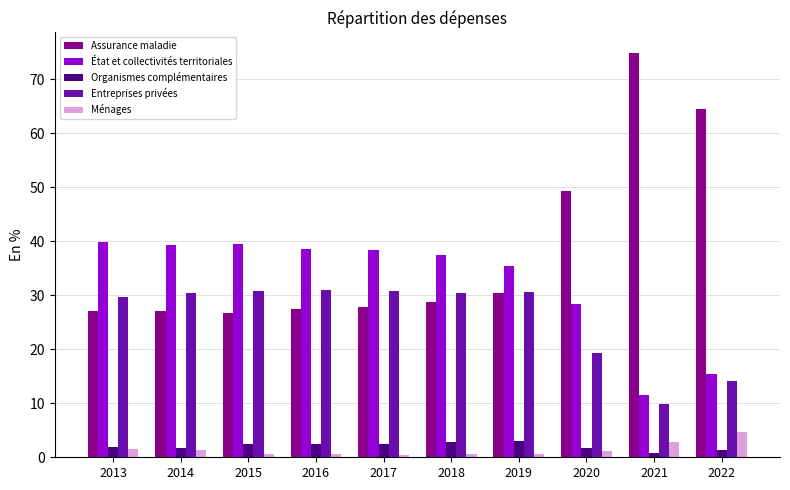

The Ménages series shows 2.8 at 2021. True or false?

True